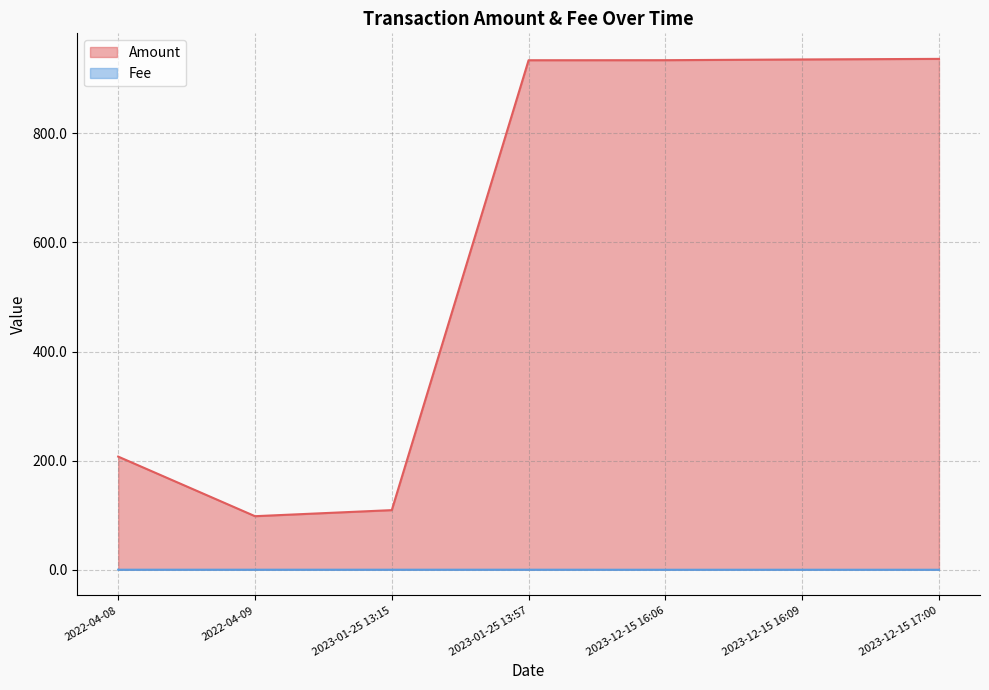

True or false: Fee has a value of 0.1 at 2023-01-25 13:15.

True